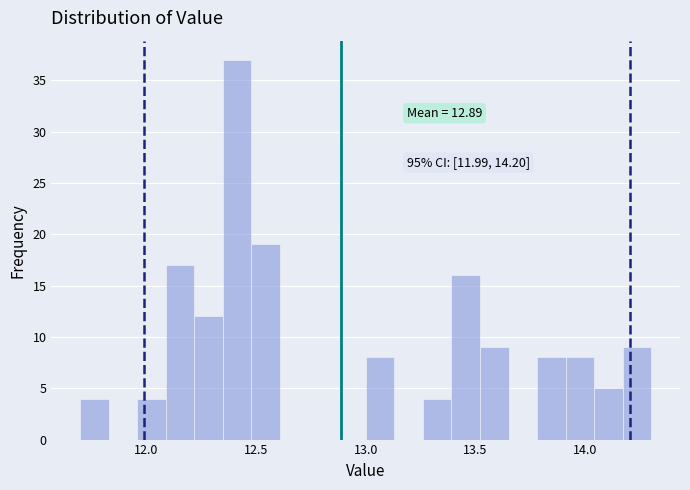

Around what value on the x-axis is the tallest bar? Give the approximate position of its centre, as read against the axis.

12.40